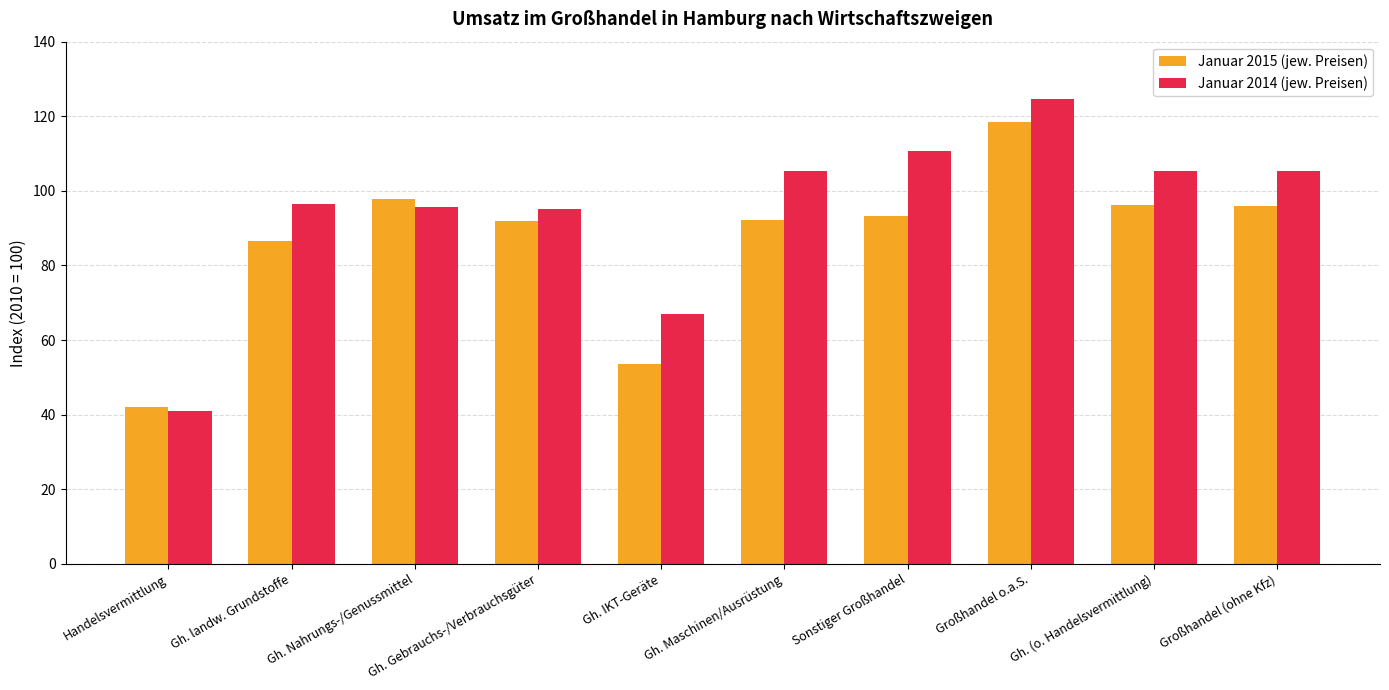

At which category is the sum across all series the highest?

Großhandel o.a.S.